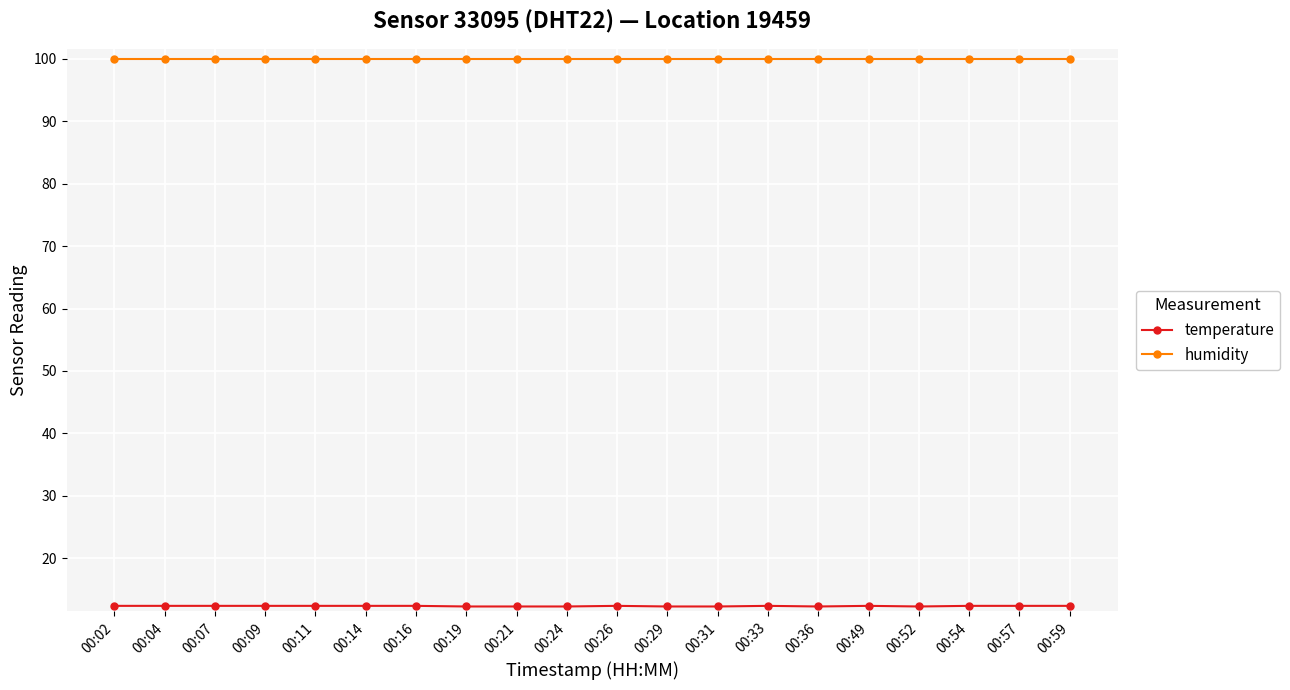

What is the value of the humidity point at the 14th from the left?

99.9